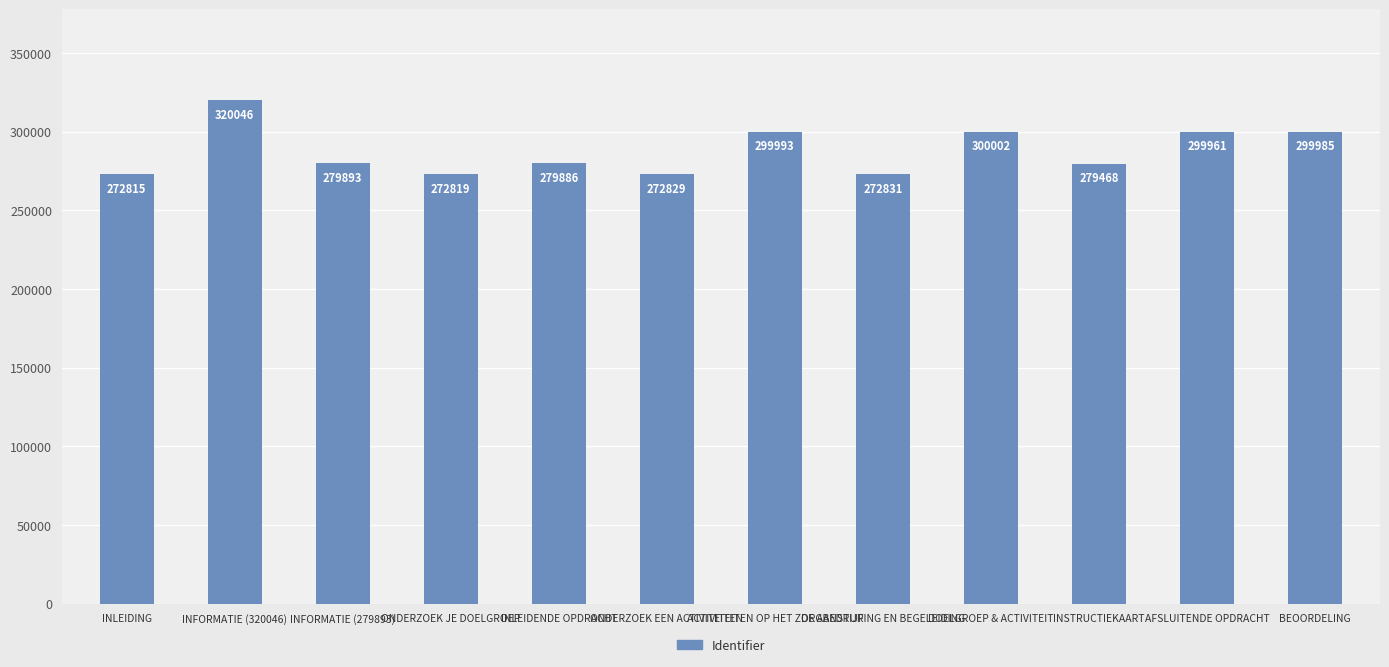

Reading left to right, transcribe all the data shown in this chart.

INLEIDING=272815	INFORMATIE (320046)=320046	INFORMATIE (279893)=279893	ONDERZOEK JE DOELGROEP=272819	INLEIDENDE OPDRACHT=279886	ONDERZOEK EEN ACTIVITEITEN=272829	ACTIVITEITEN OP HET ZORGBEDRIJF=299993	DE AANSTURING EN BEGELEIDING=272831	DOELGROEP & ACTIVITEIT=300002	INSTRUCTIEKAART=279468	AFSLUITENDE OPDRACHT=299961	BEOORDELING=299985